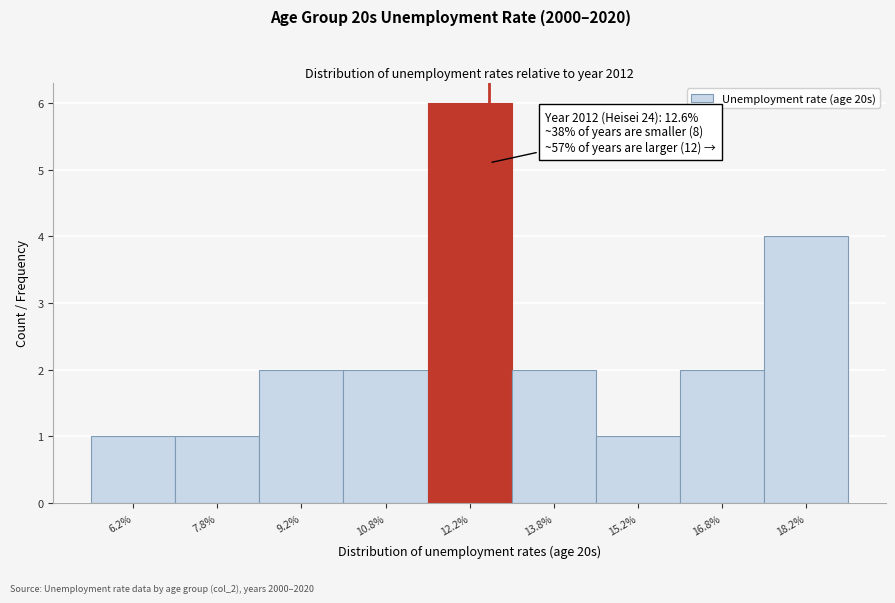

Which range on the x-axis has the tallest bar?

11.5 to 13.0